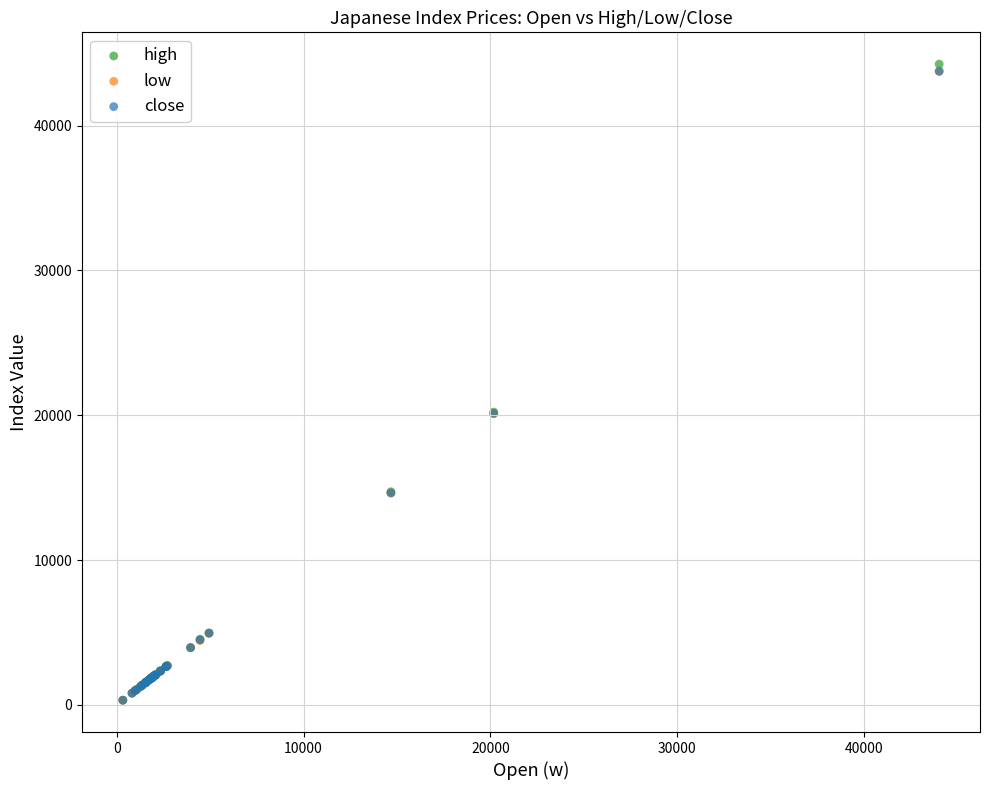

What are all the series names shown in the legend?

high, low, close